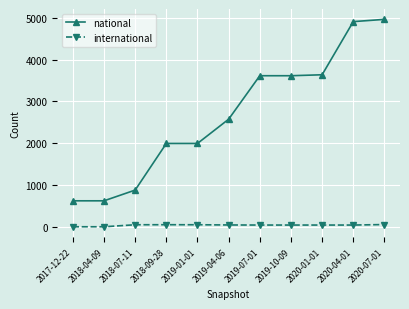

What is the spread (max minus min) of values at 2018-07-11?

830